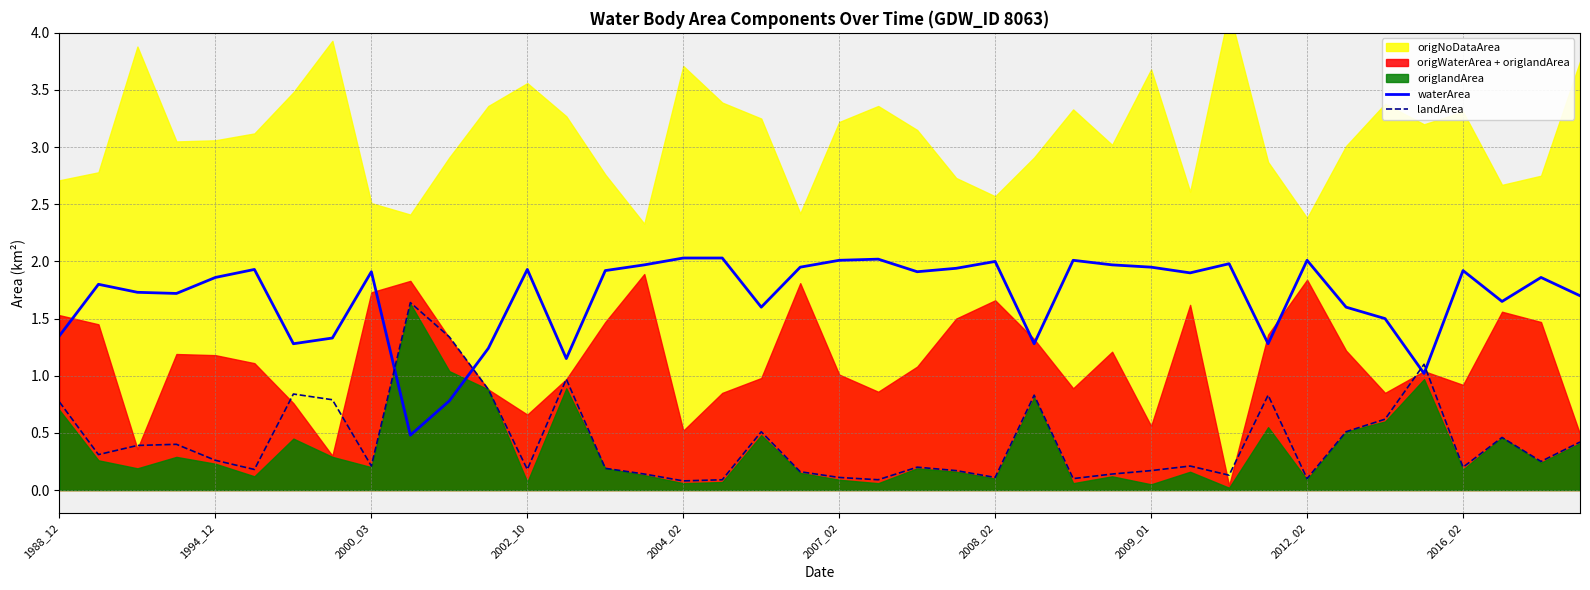

What is the difference between the second highest and minimum values in the waterArea series?

1.5